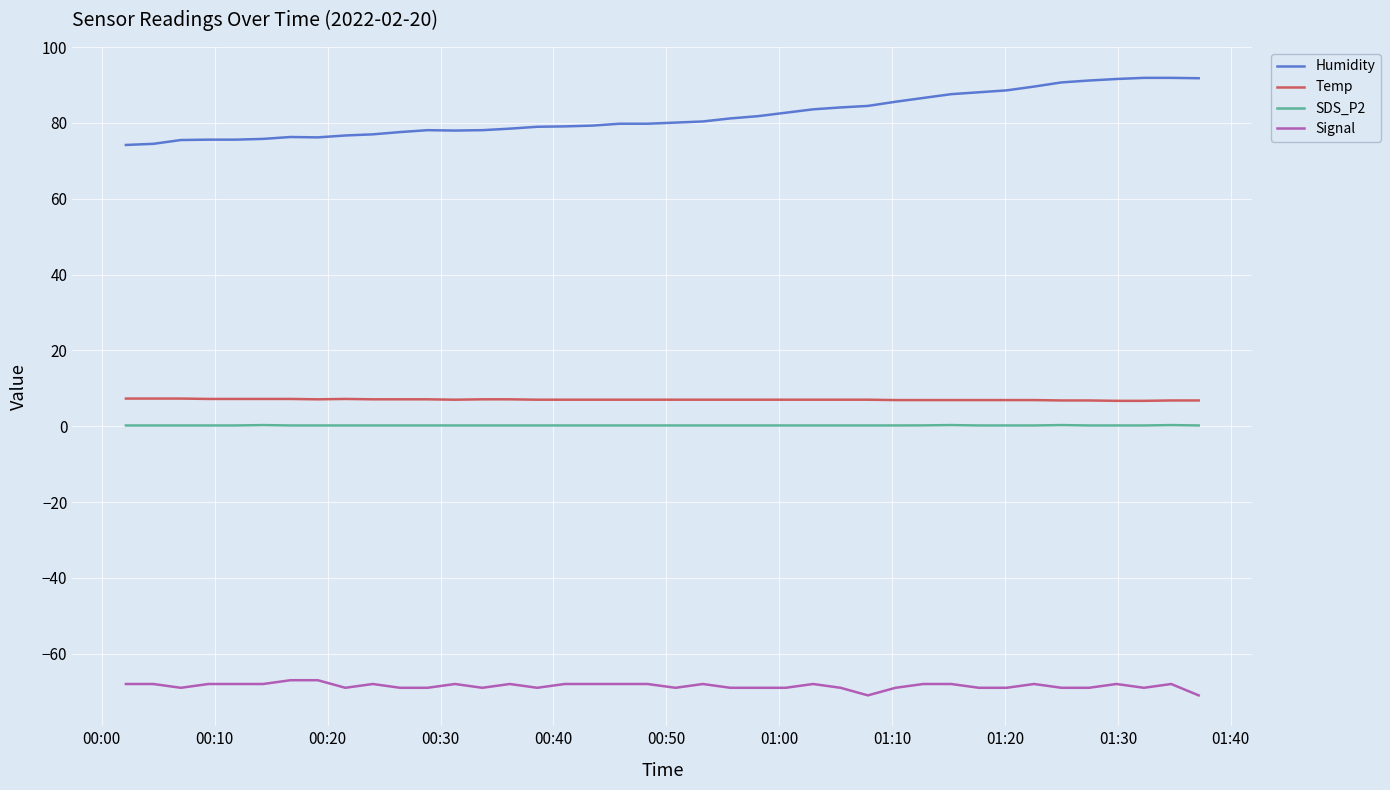

How many lines are shown in the chart?

4